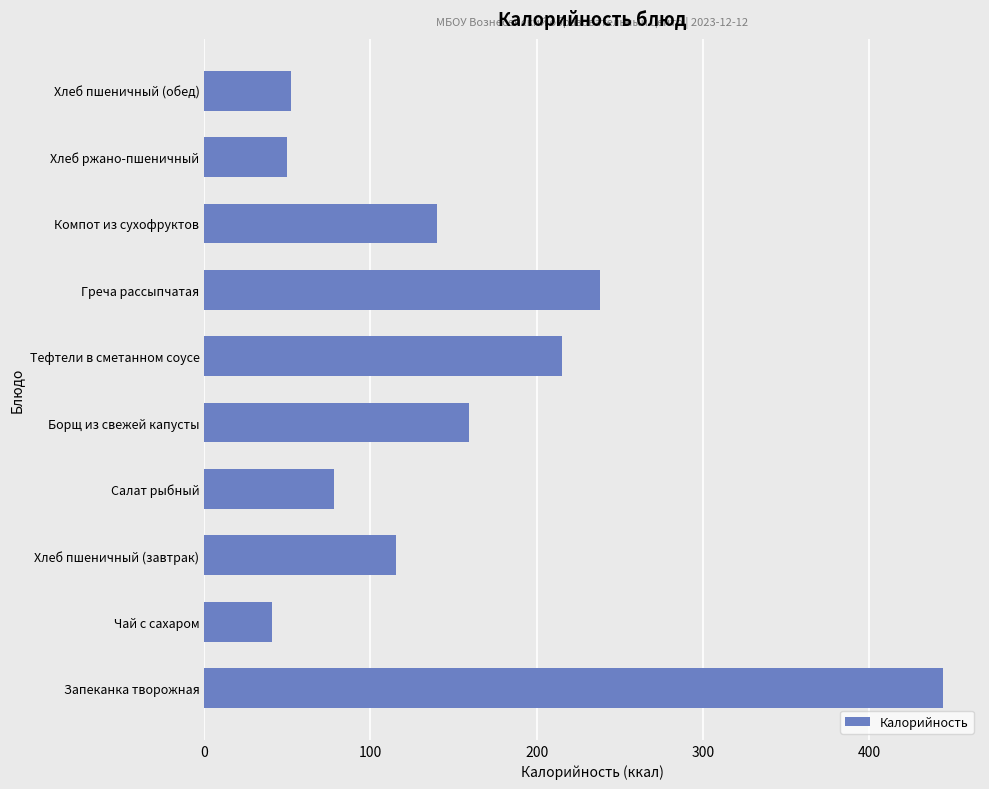

Reading bottom to top, extract all data points from this chart.

Запеканка творожная=444.5	Чай с сахаром=41.0	Хлеб пшеничный (завтрак)=115.3	Салат рыбный=78.1	Борщ из свежей капусты=159.2	Тефтели в сметанном соусе=215.3	Греча рассыпчатая=238.0	Компот из сухофруктов=139.9	Хлеб ржано-пшеничный=49.8	Хлеб пшеничный (обед)=52.2